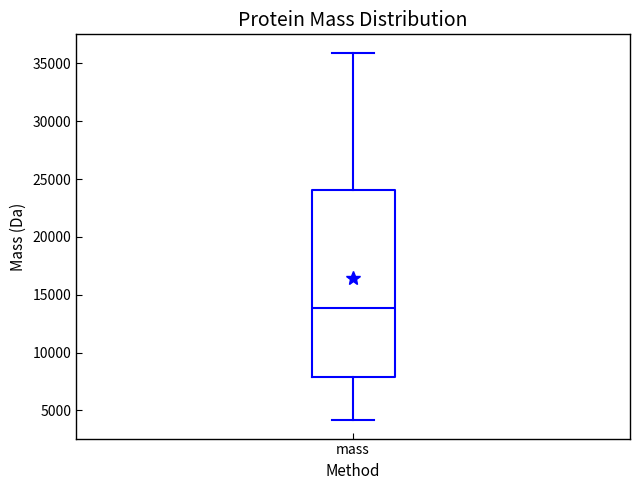

Where is the upper edge of the box for mass on the y-axis? The values are not printed on the chart, so give them approximately, as read against the axis.

24000